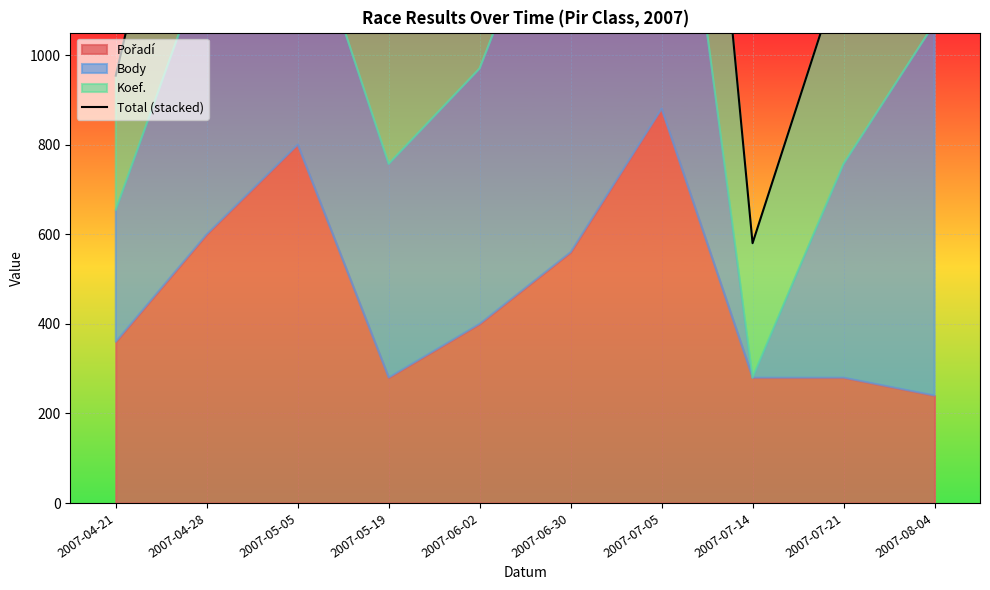

Is it true that the value at 2007-07-05 is 4605?

False